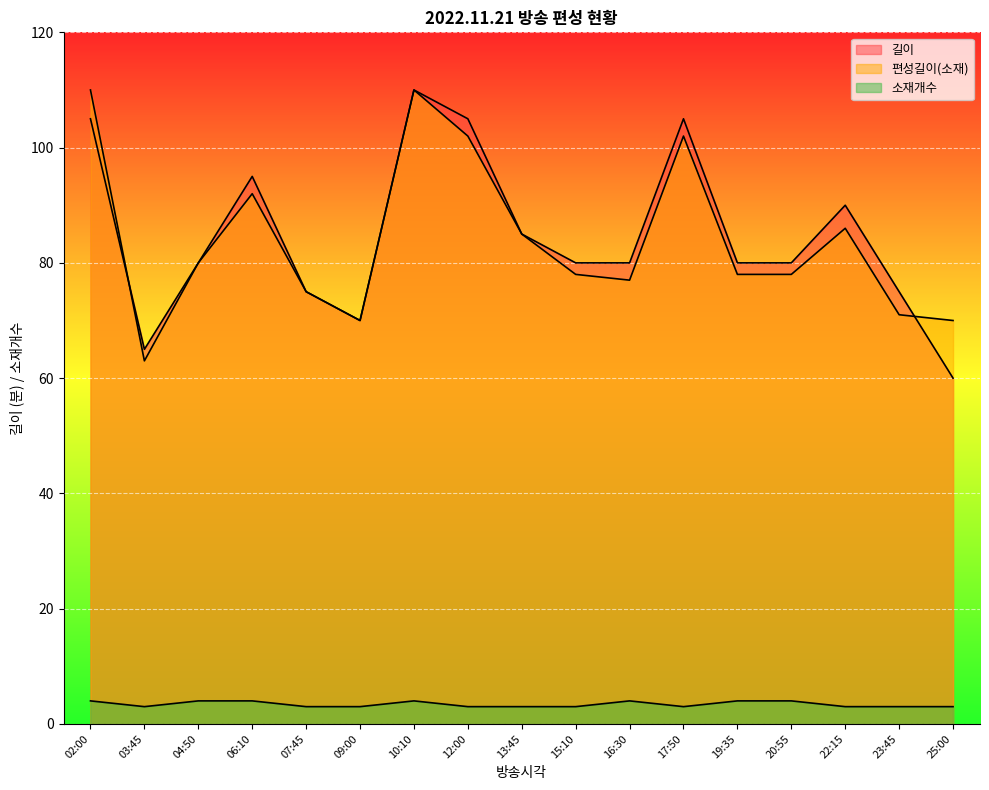

Where is 소재개수 nearest to the value 3?

03:45